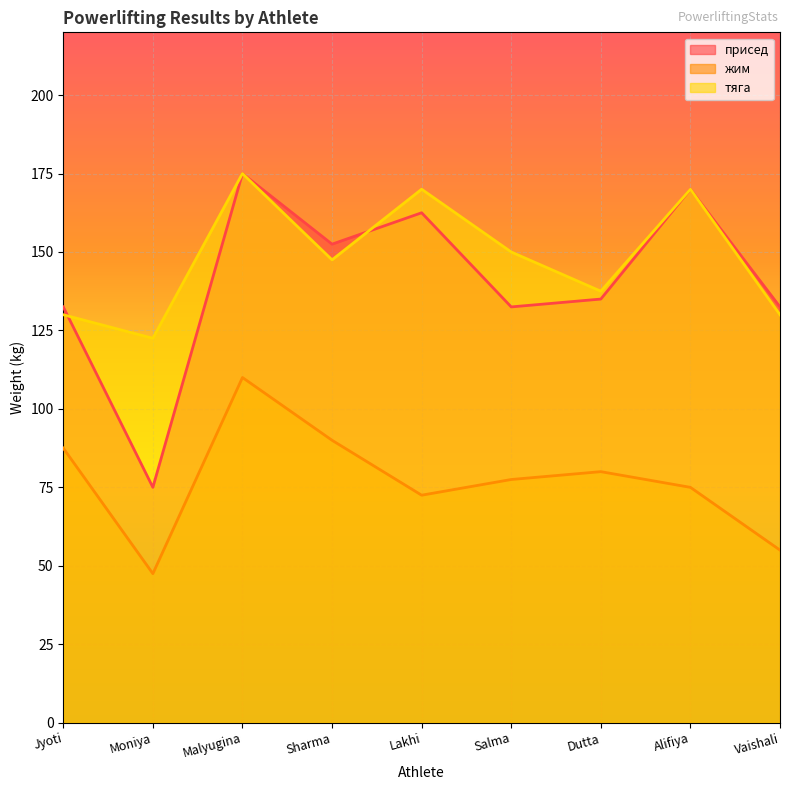

Where is the first local maximum for присед?

Malyugina